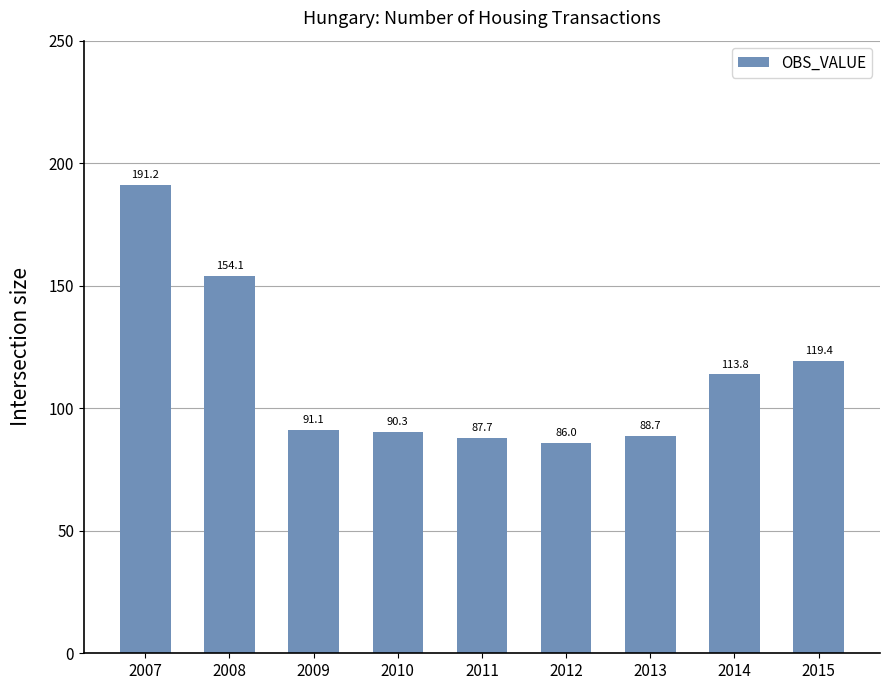

What is the change in value from 2011 to 2013?

+1.0